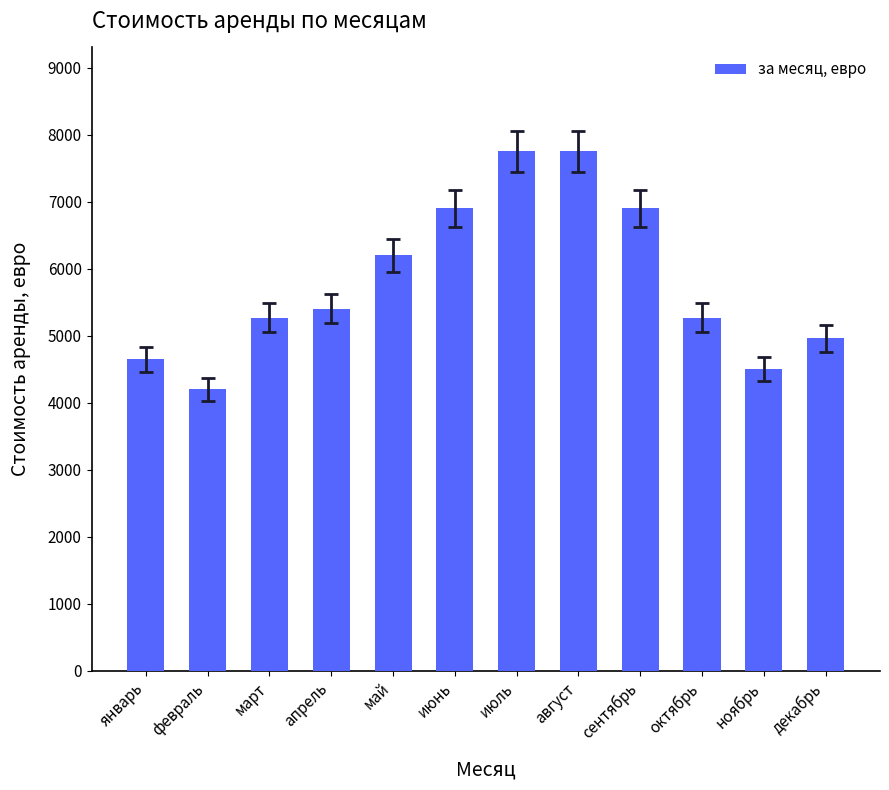

What is the change in value from январь to февраль?

-450